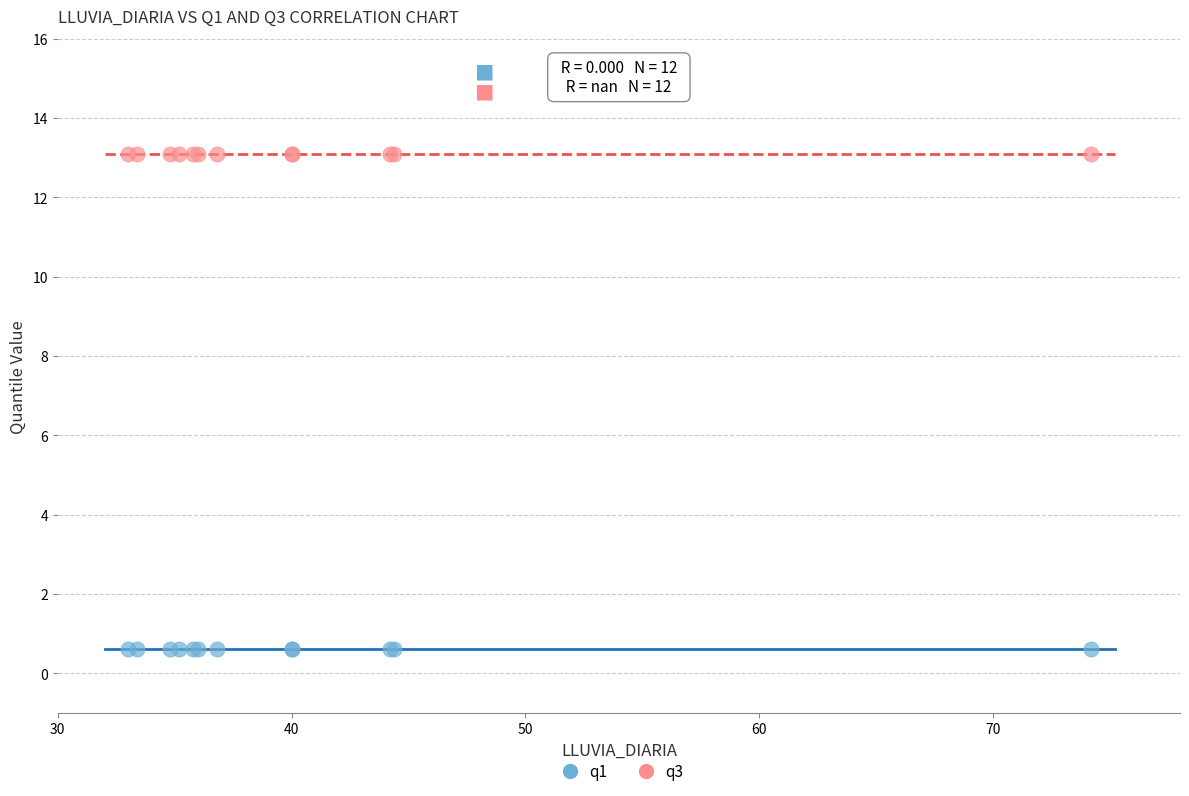

Which series contains the lowest Y value?

q1